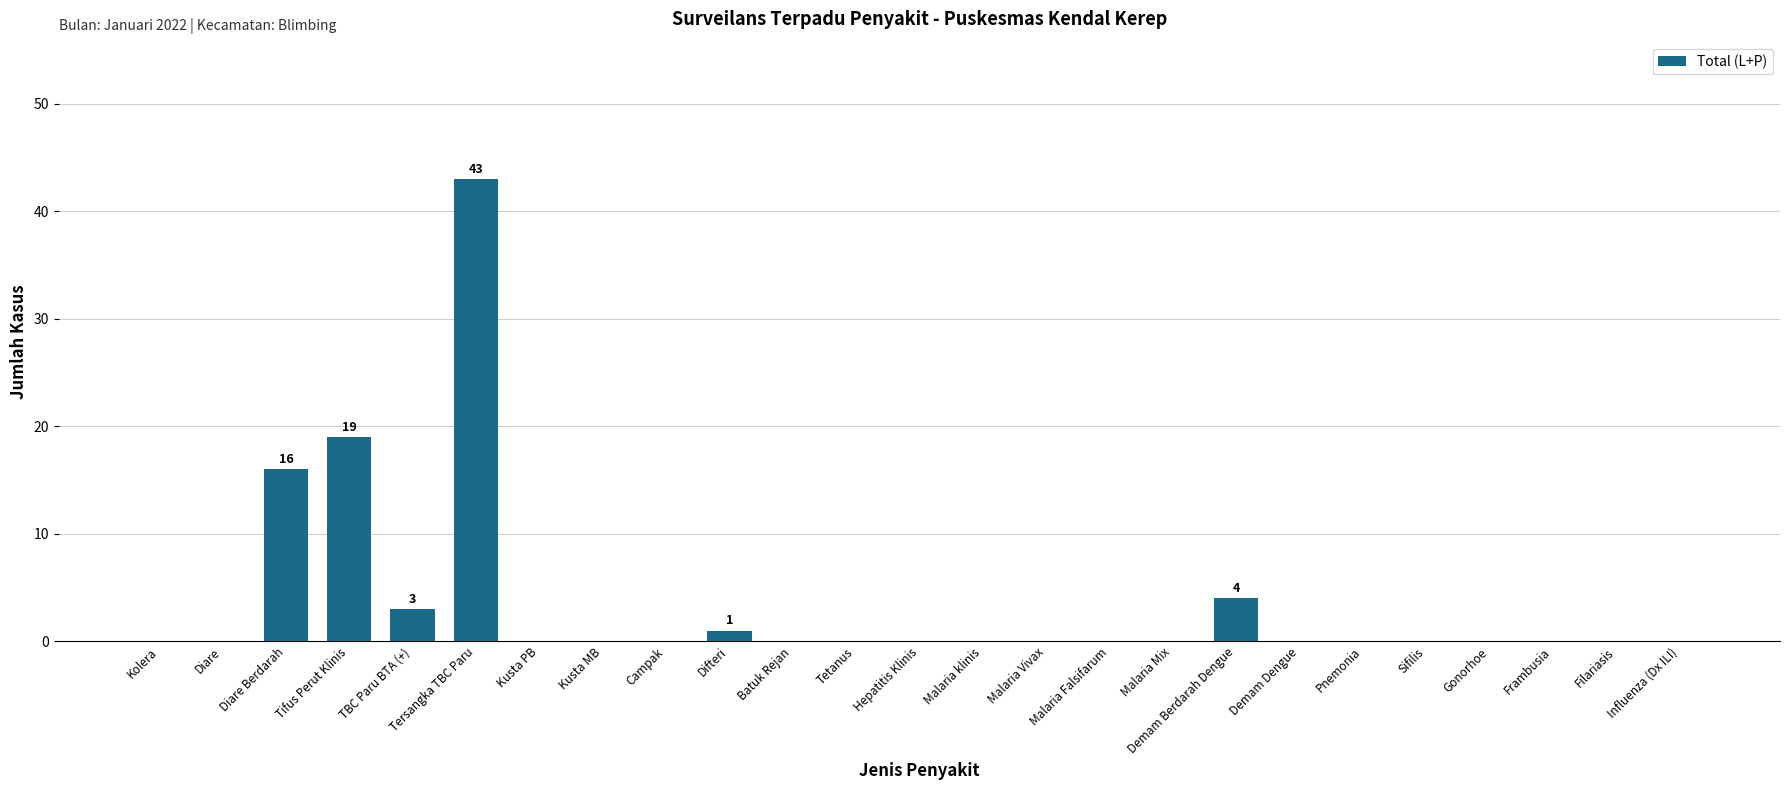

What is the sum of all values?

86